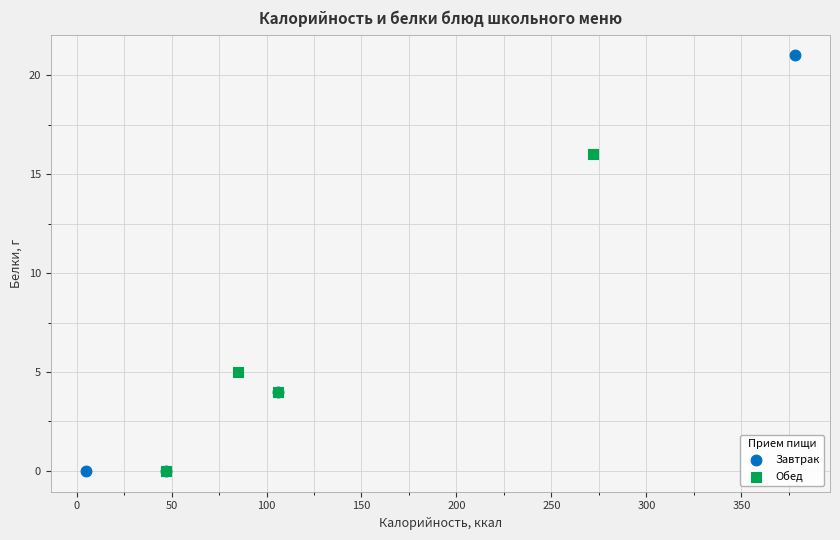

Which series has the largest Y range (max minus min)?

Завтрак